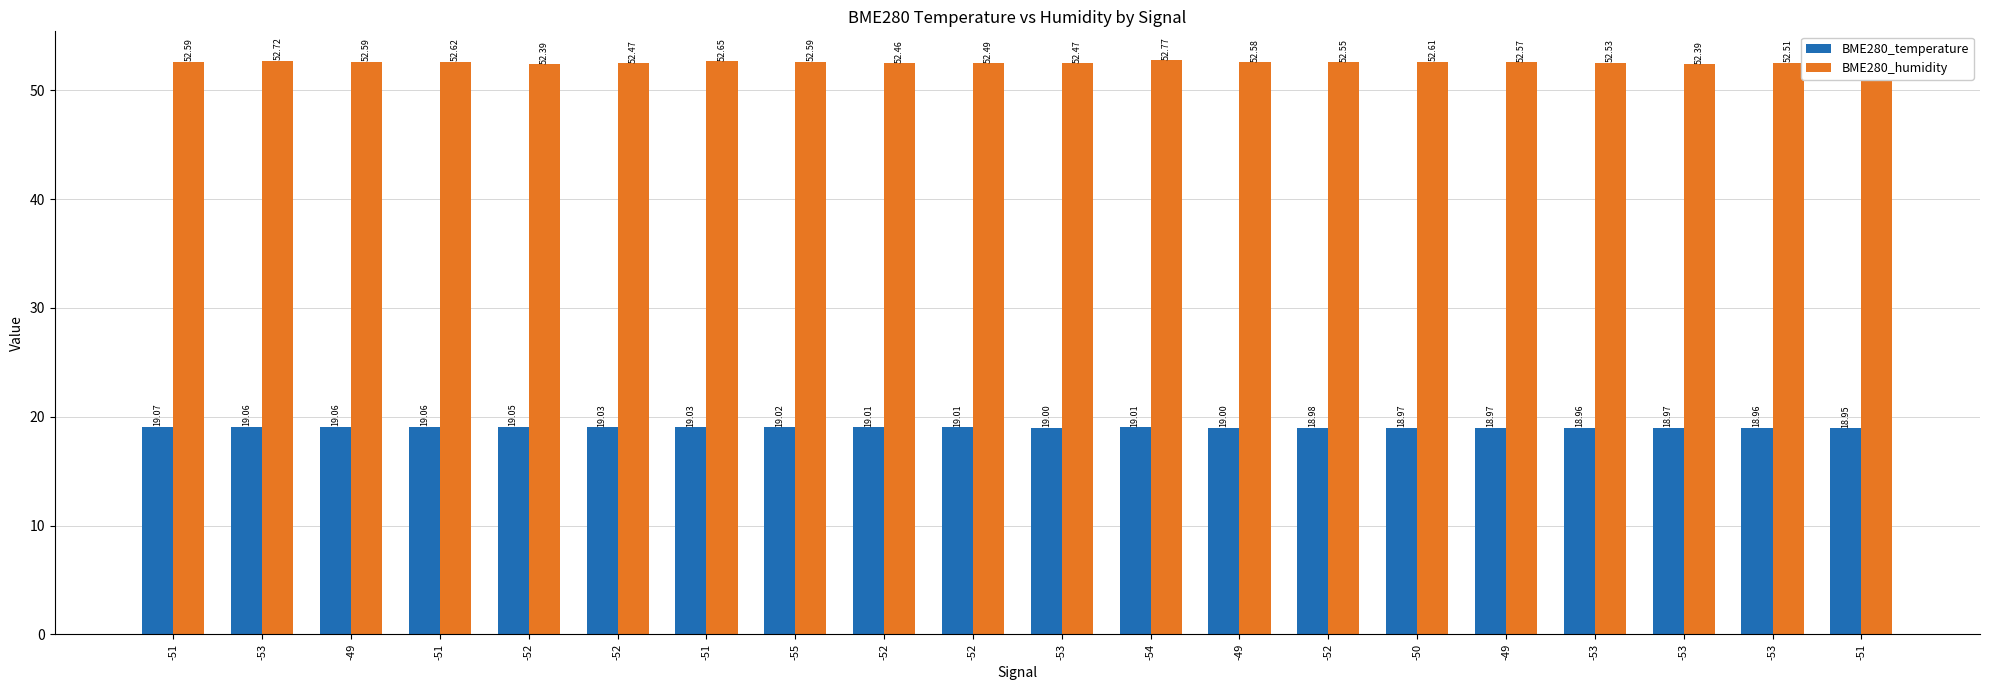

How many groups of bars are there?

20